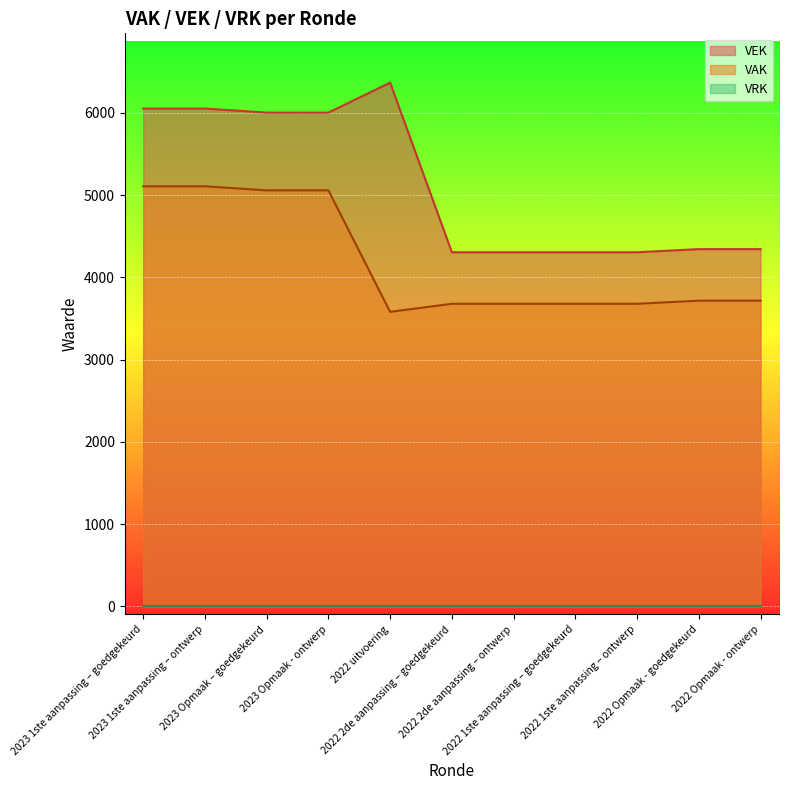

Which series changed the most between 2023 1ste aanpassing – ontwerp and 2022 uitvoering?

VAK